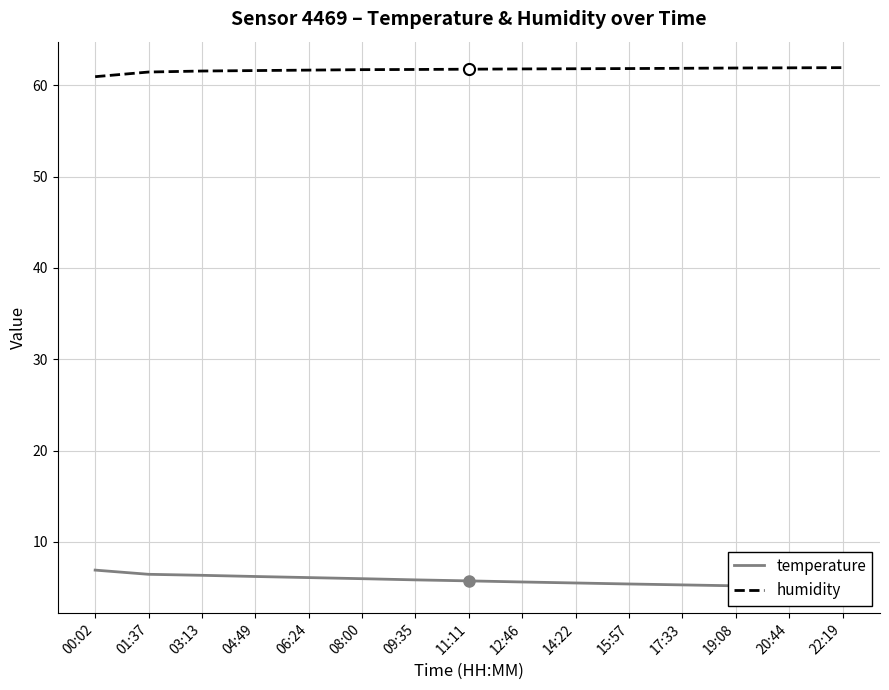

What are all the series names shown in the legend?

temperature, humidity